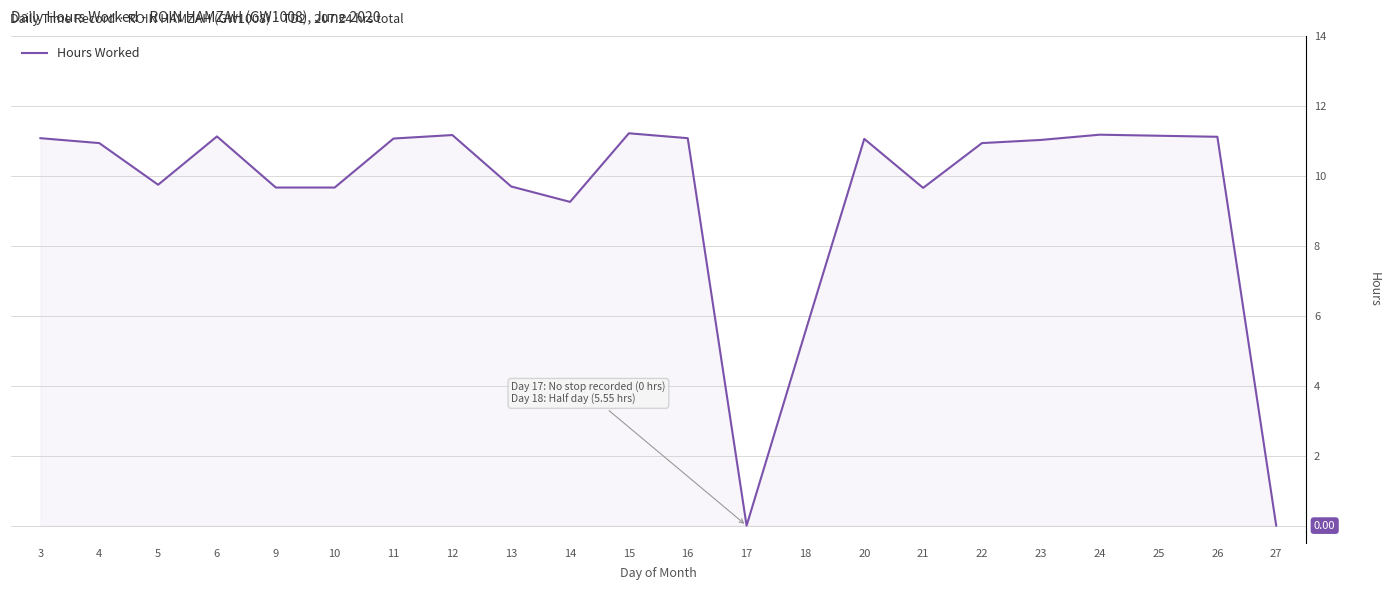

What is the greatest value displayed?

11.2